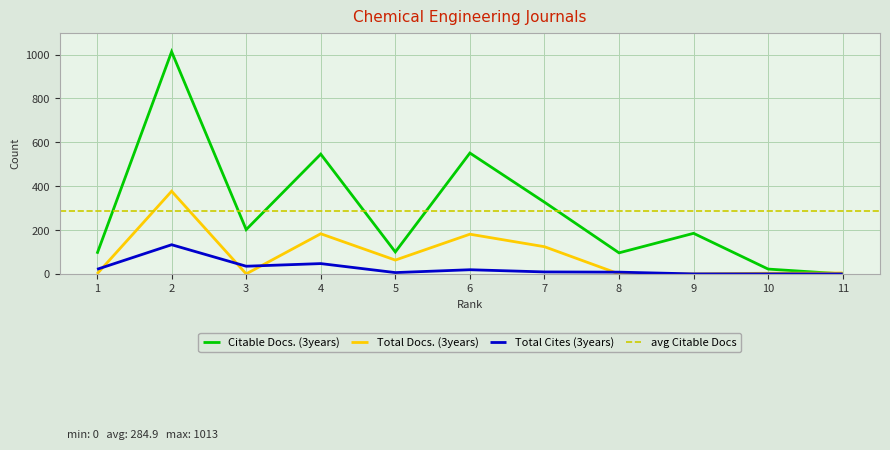

Is it true that Total Cites (3years) equals 21 at 1?

True